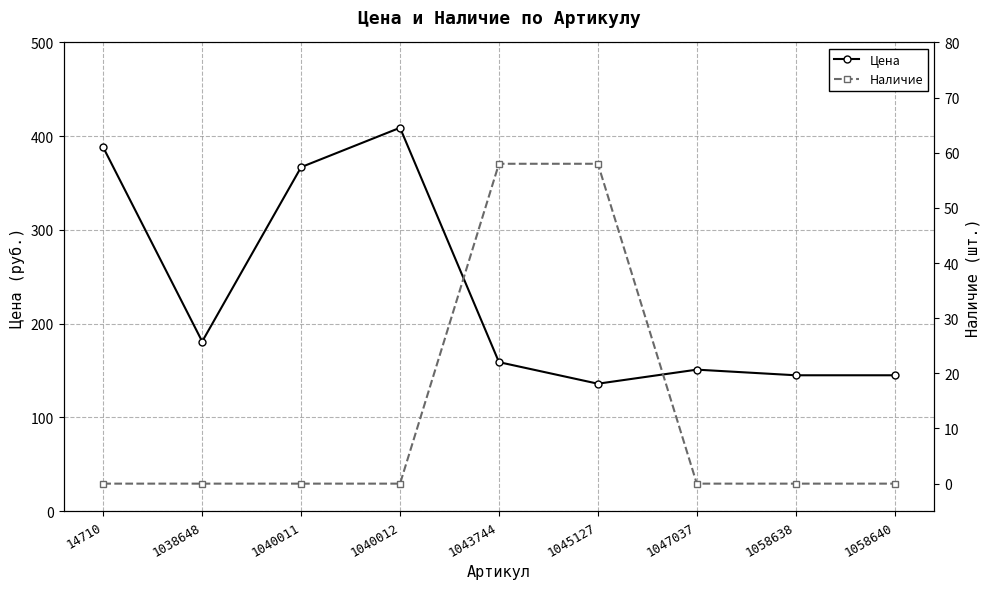

Is the value of Цена at 1045127 greater than the value of Наличие at 1058638?

Yes